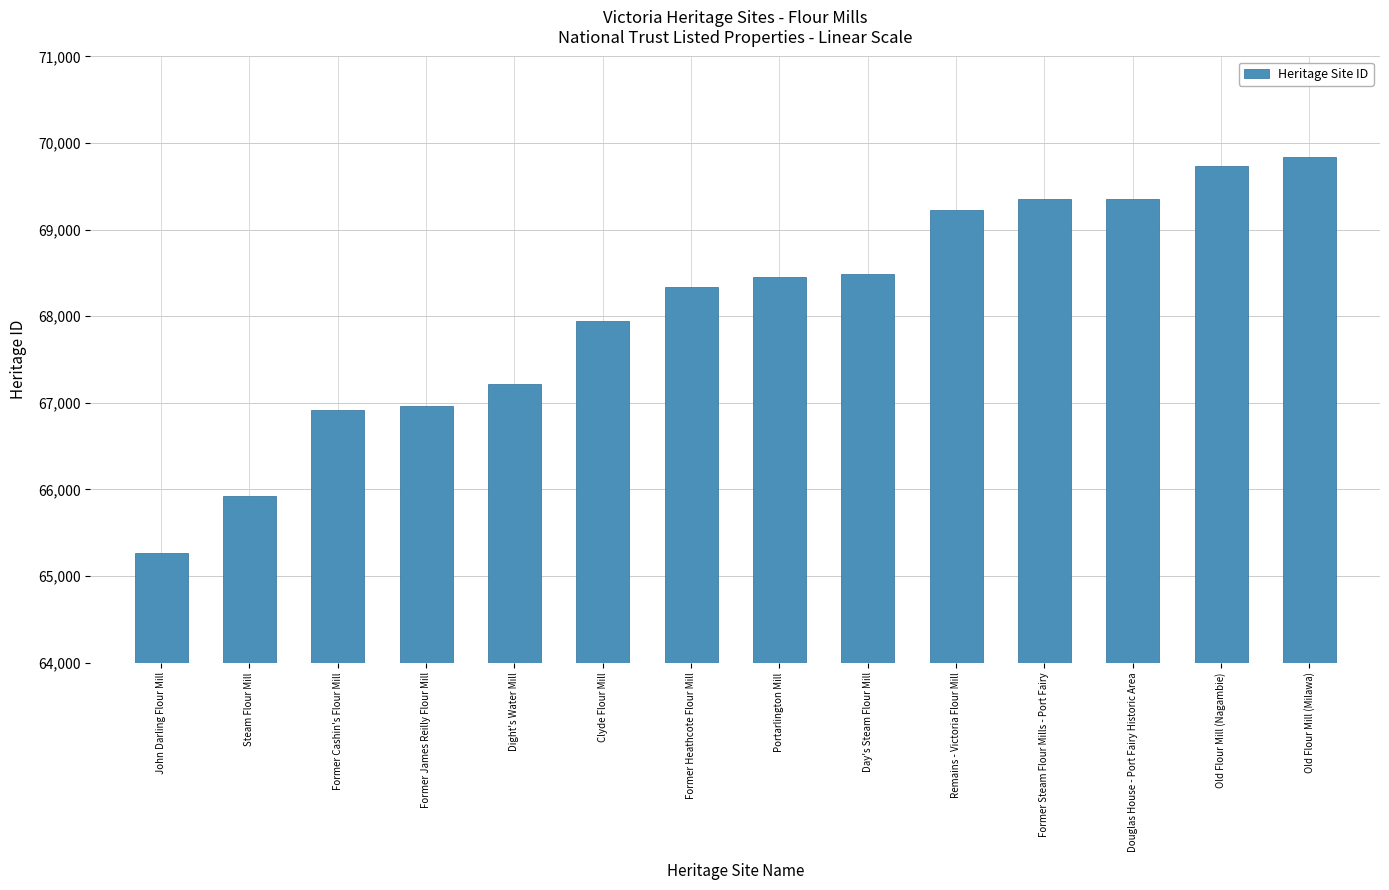

Which category has the highest value across all series?

Old Flour Mill (Milawa)